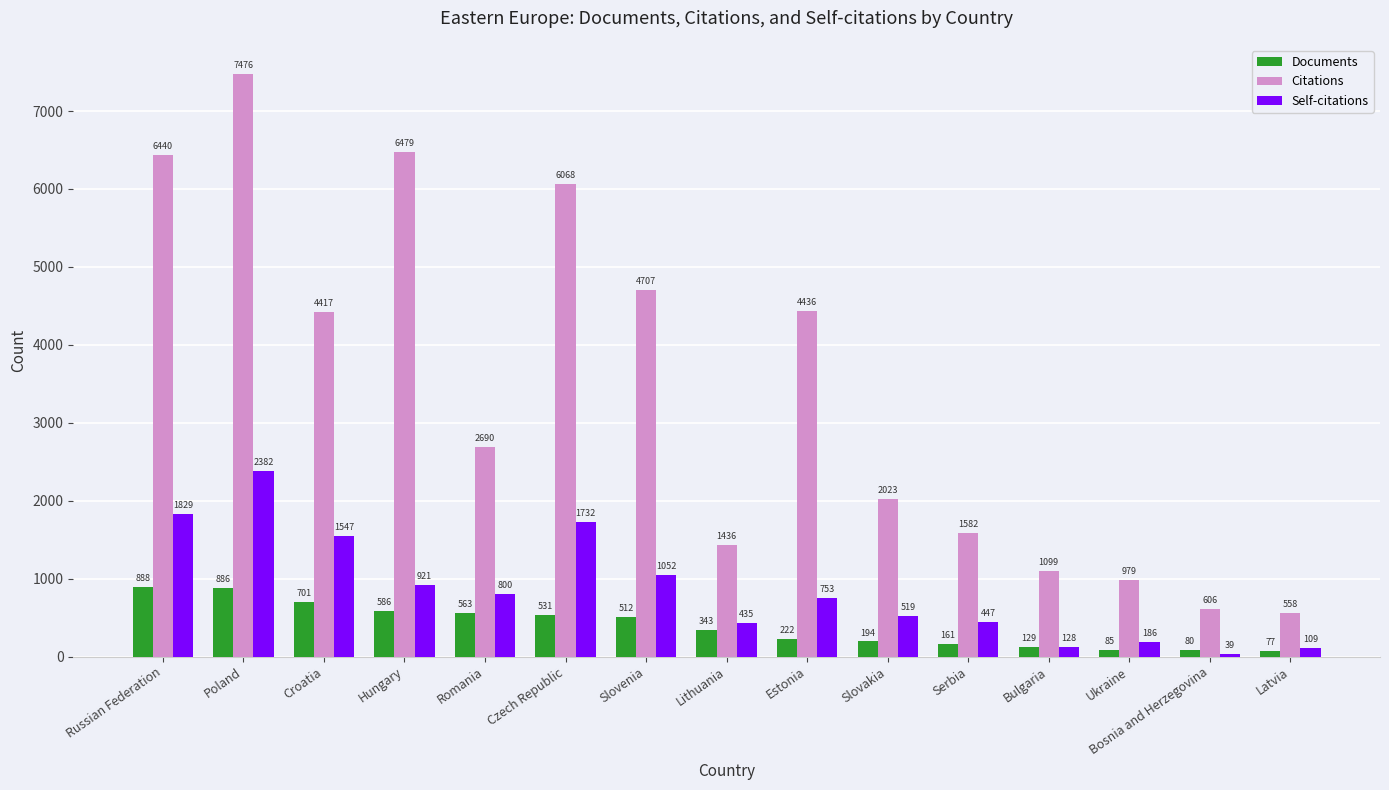

Are the bars horizontal?

No